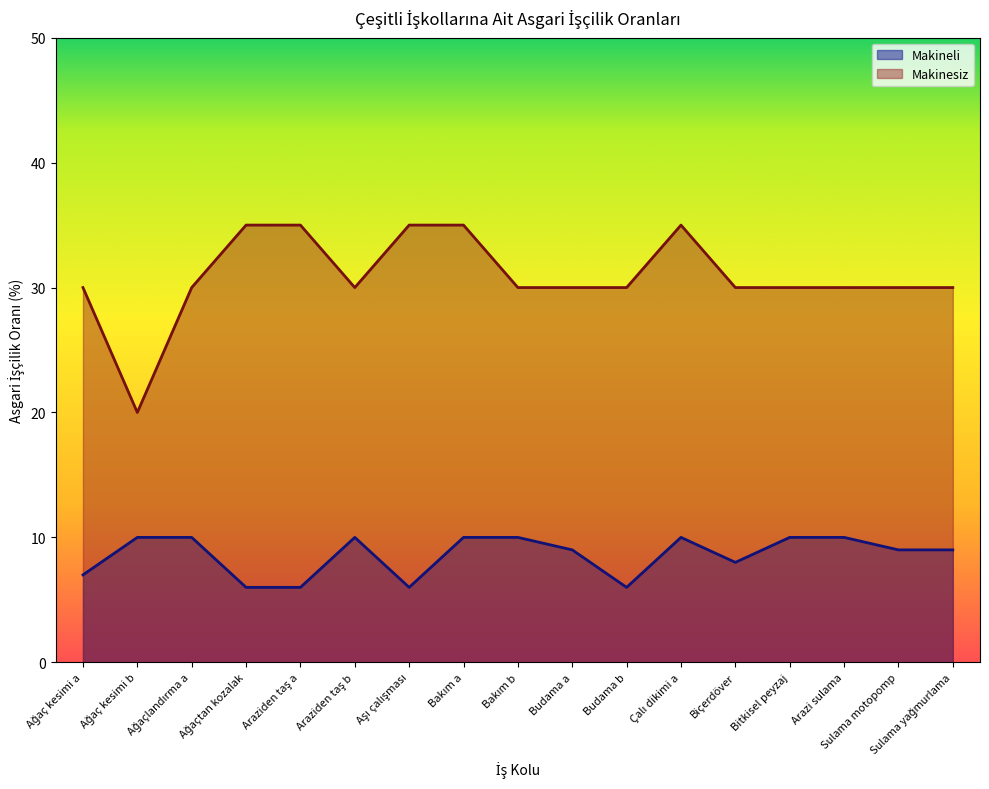

Rank the series at Bakım a from highest to lowest value.

Makinesiz, Makineli